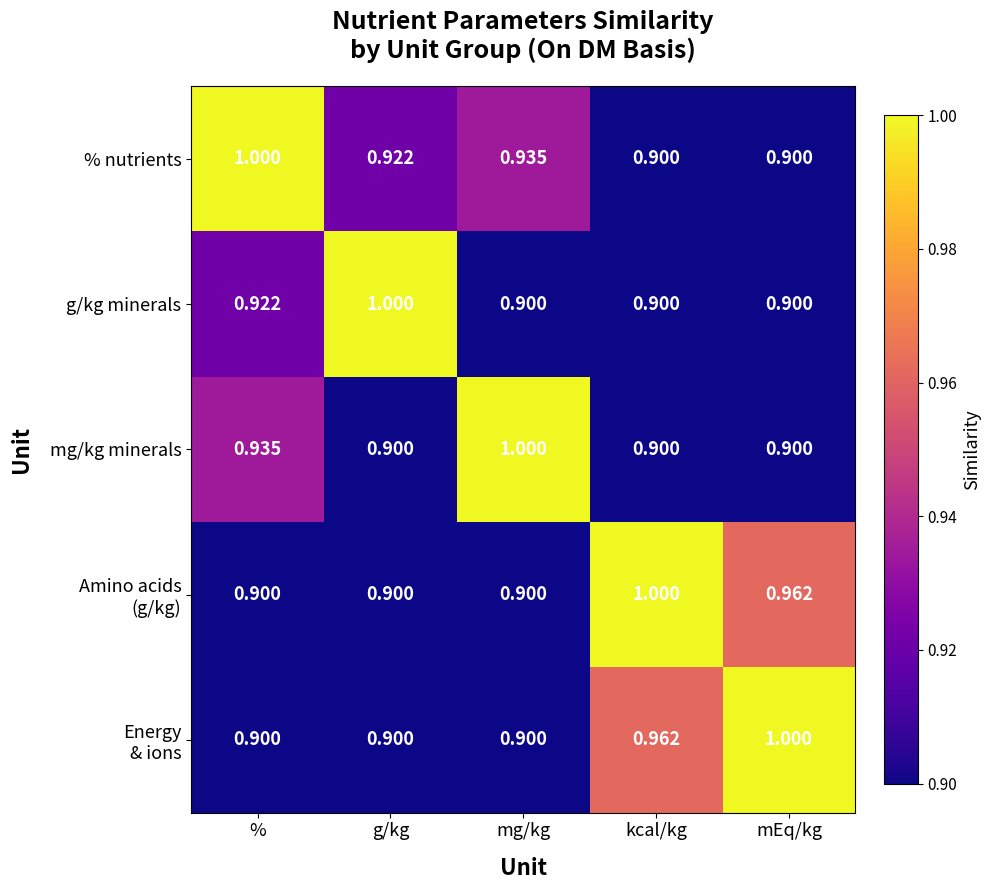

How many categories are shown in the chart?

5